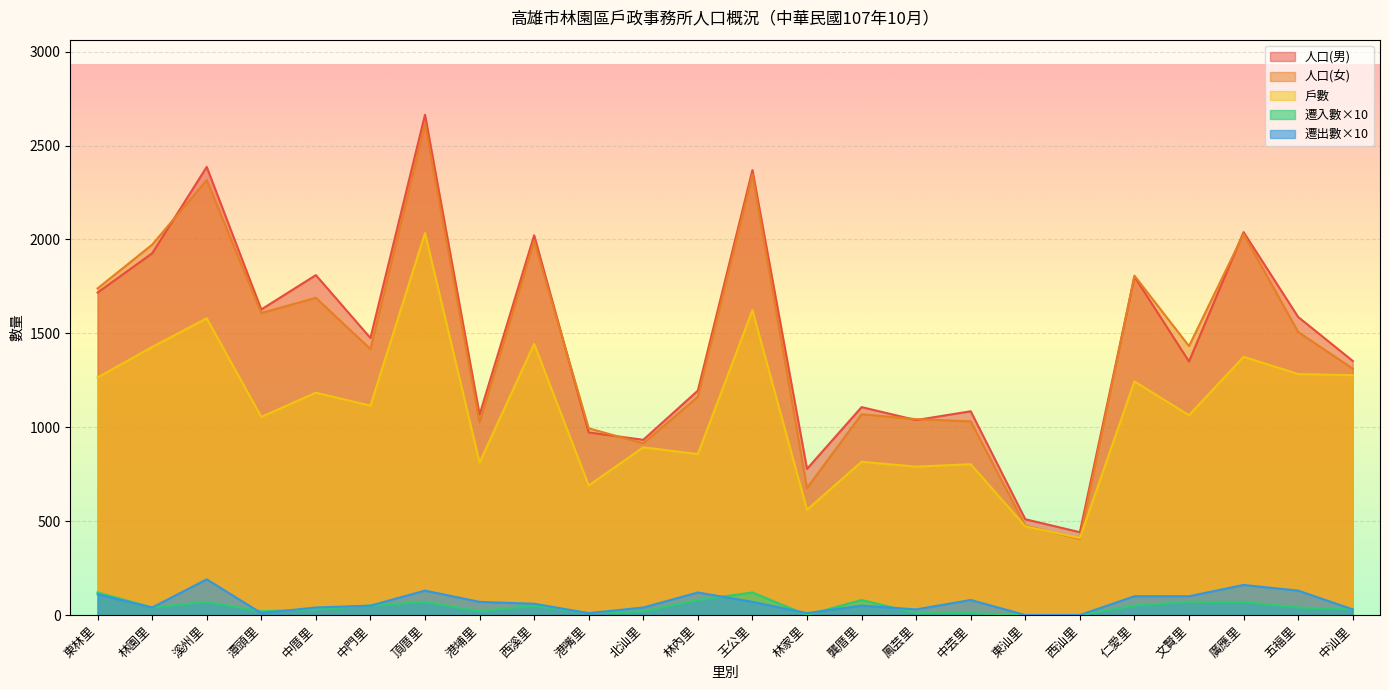

Is it true that 人口(男) equals 1085 at 中芸里?

True